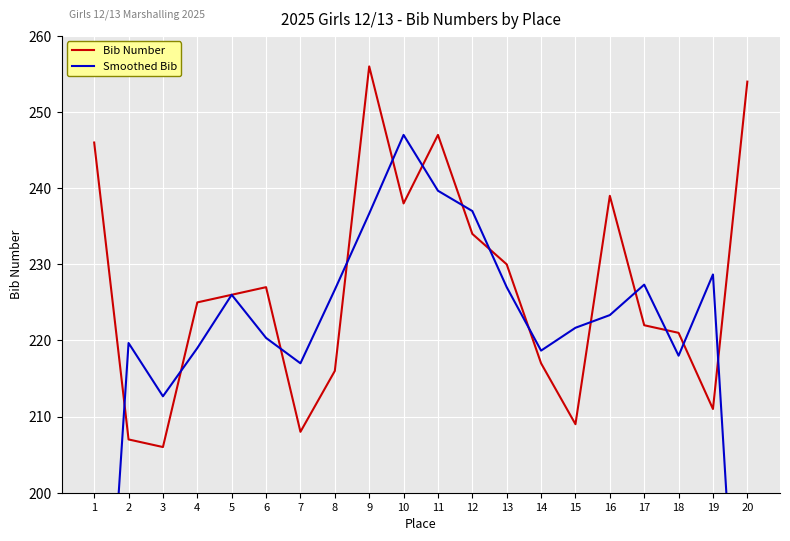

What is the sum of the Bib Number values at 16 and 19?

450